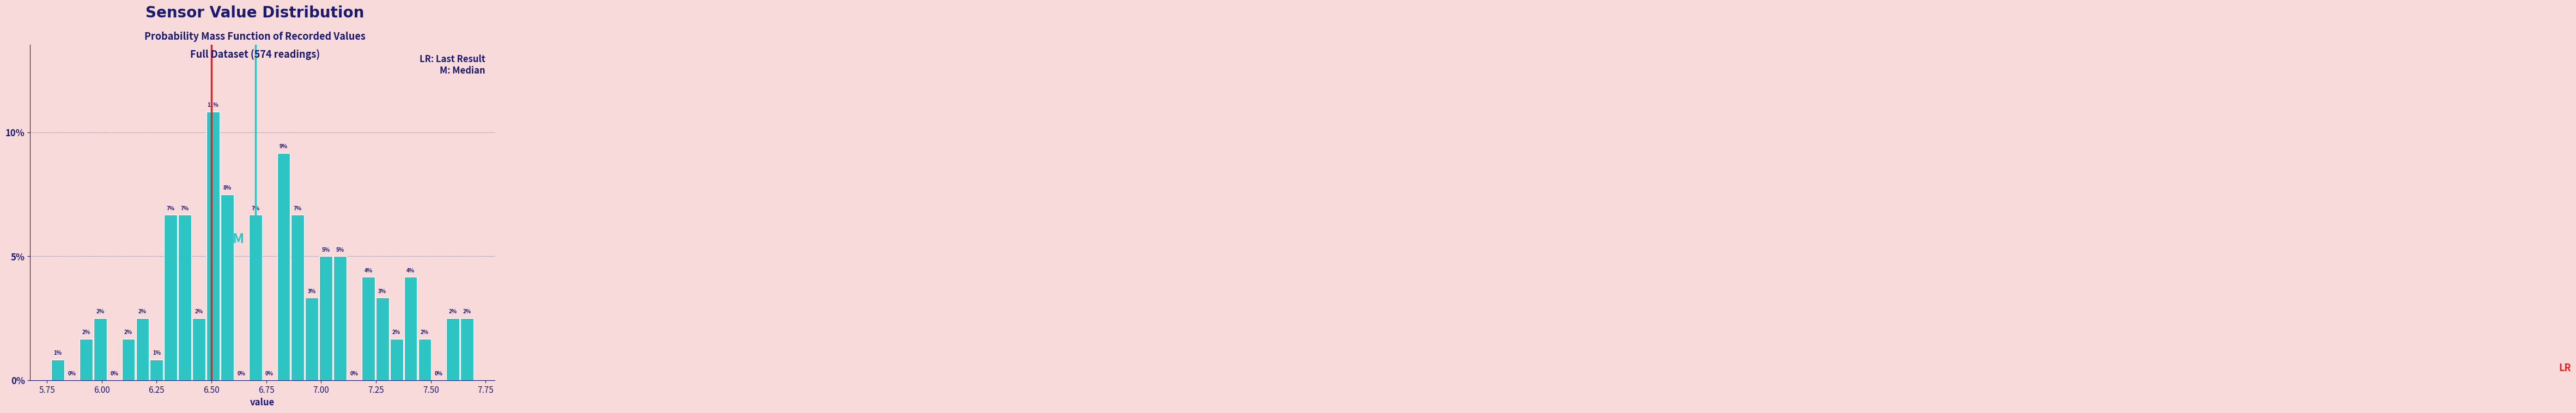

Around what value on the x-axis is the tallest bar? Give the approximate position of its centre, as read against the axis.

6.50